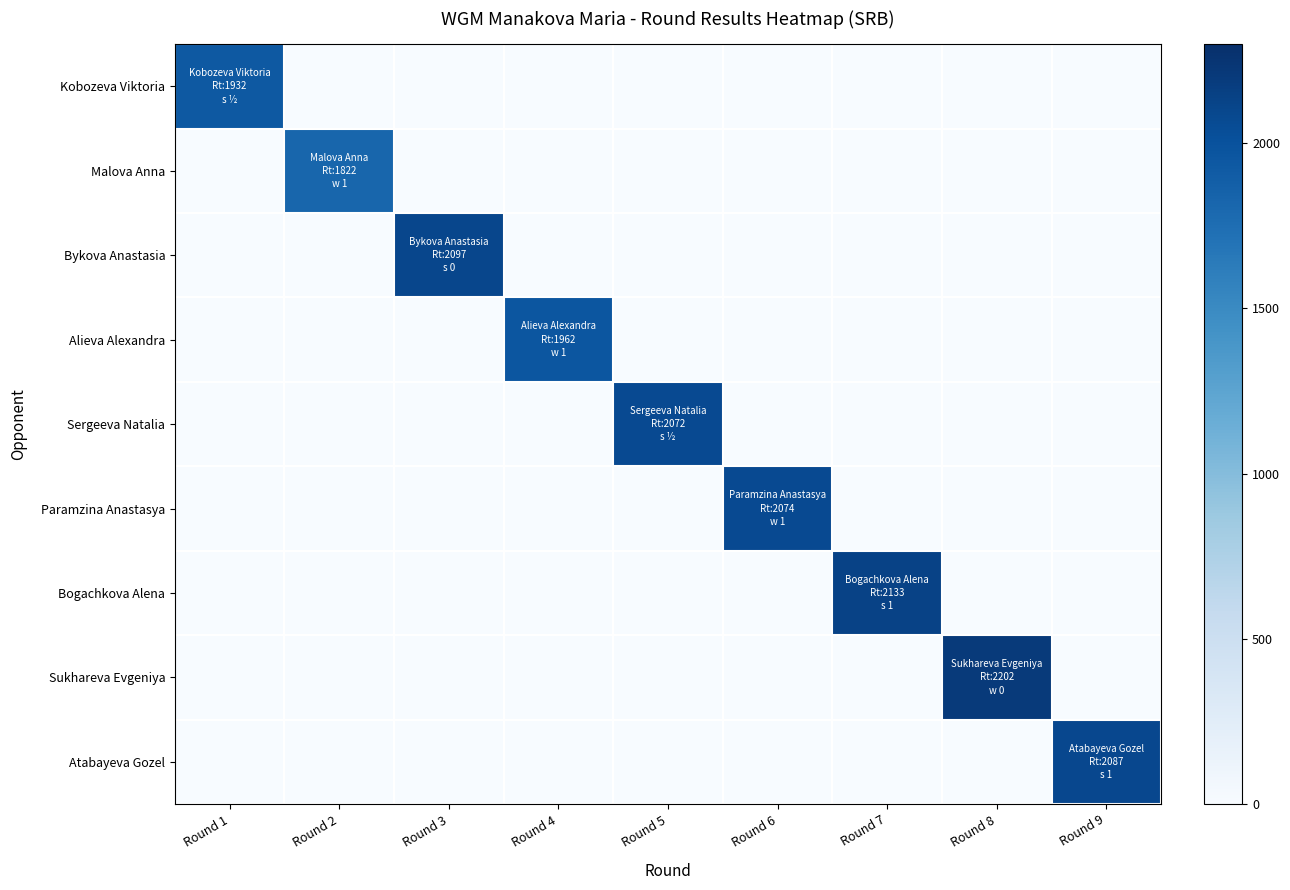

Reading left to right, transcribe all the data shown in this chart.

Kobozeva Viktoria: Round 1=1932	Round 2=0	Round 3=0	Round 4=0	Round 5=0	Round 6=0	Round 7=0	Round 8=0	Round 9=0
Malova Anna: Round 1=0	Round 2=1822	Round 3=0	Round 4=0	Round 5=0	Round 6=0	Round 7=0	Round 8=0	Round 9=0
Bykova Anastasia: Round 1=0	Round 2=0	Round 3=2097	Round 4=0	Round 5=0	Round 6=0	Round 7=0	Round 8=0	Round 9=0
Alieva Alexandra: Round 1=0	Round 2=0	Round 3=0	Round 4=1962	Round 5=0	Round 6=0	Round 7=0	Round 8=0	Round 9=0
Sergeeva Natalia: Round 1=0	Round 2=0	Round 3=0	Round 4=0	Round 5=2072	Round 6=0	Round 7=0	Round 8=0	Round 9=0
Paramzina Anastasya: Round 1=0	Round 2=0	Round 3=0	Round 4=0	Round 5=0	Round 6=2074	Round 7=0	Round 8=0	Round 9=0
Bogachkova Alena: Round 1=0	Round 2=0	Round 3=0	Round 4=0	Round 5=0	Round 6=0	Round 7=2133	Round 8=0	Round 9=0
Sukhareva Evgeniya: Round 1=0	Round 2=0	Round 3=0	Round 4=0	Round 5=0	Round 6=0	Round 7=0	Round 8=2202	Round 9=0
Atabayeva Gozel: Round 1=0	Round 2=0	Round 3=0	Round 4=0	Round 5=0	Round 6=0	Round 7=0	Round 8=0	Round 9=2087